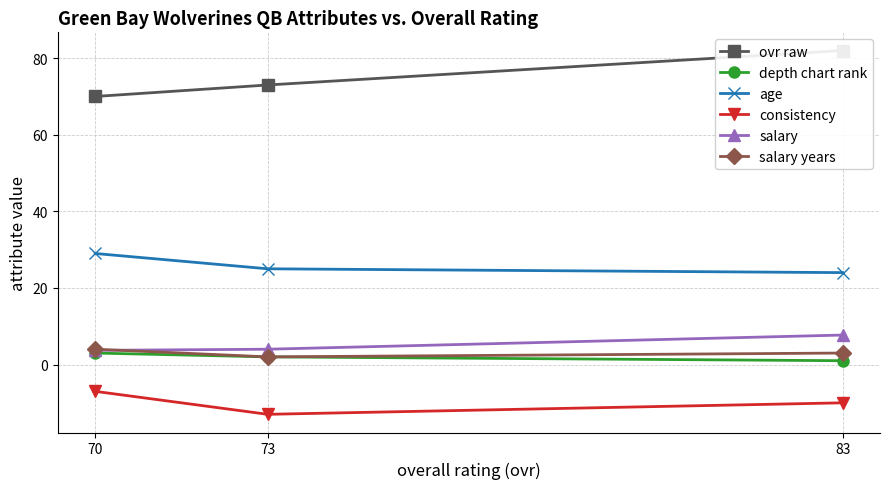

How many consistency values are between -13 and -7?

3